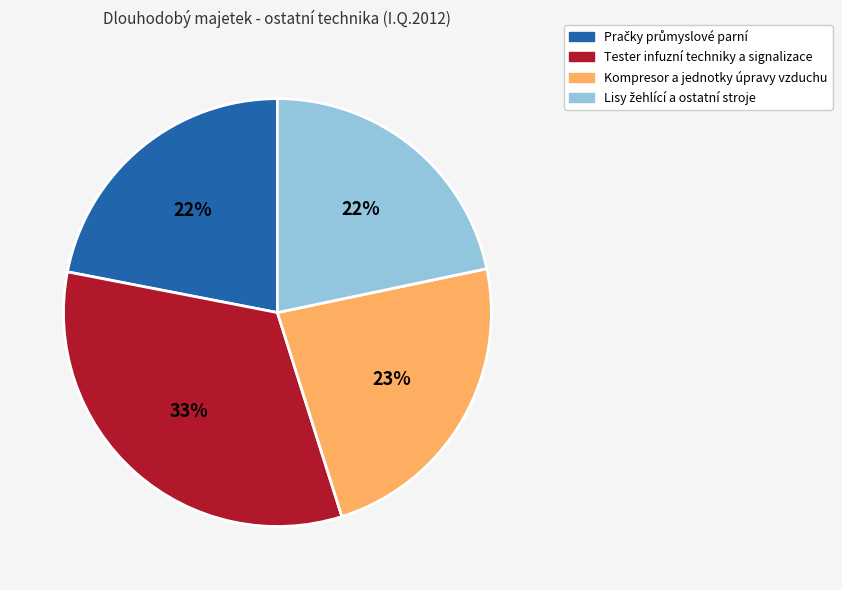

To the nearest percent, what is the average slice percentage?

25%